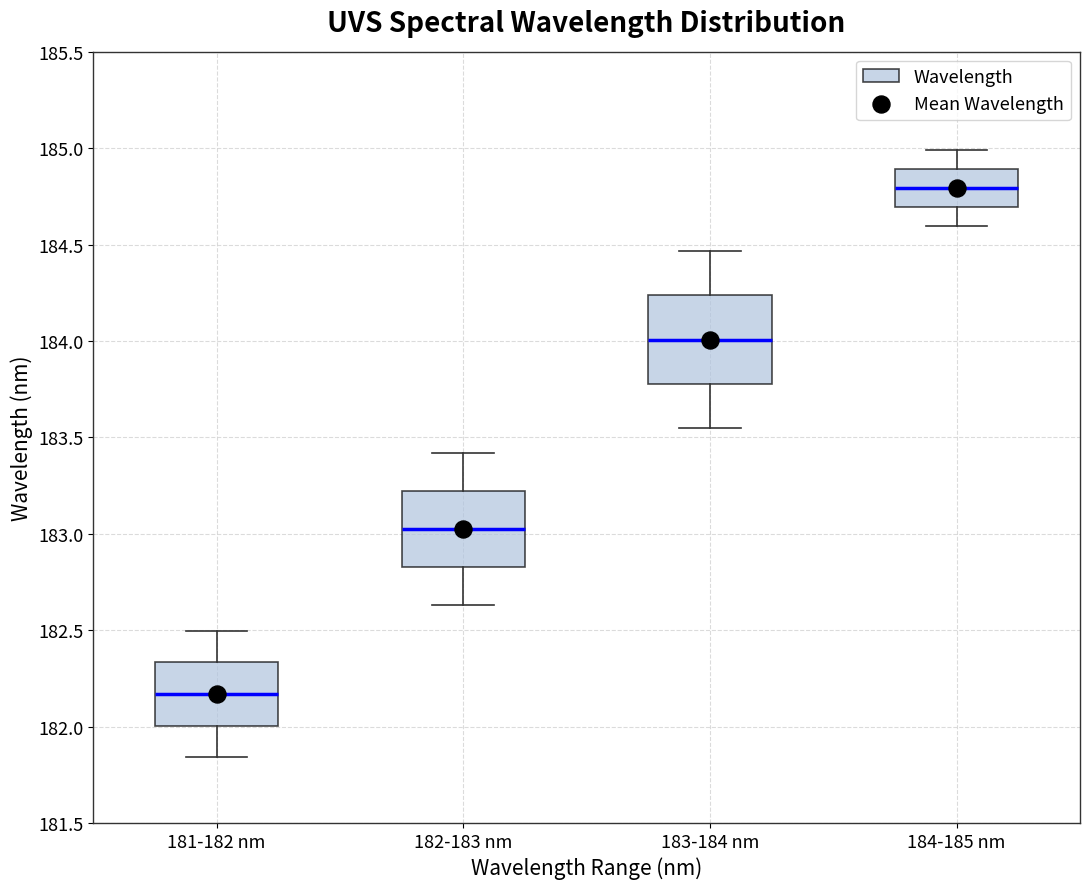

Reading left to right, read every box against the y-axis: the position of its median line, the range the box covers, and the ends of its whiskers. The values are not printed on the chart, so give them approximately, as read against the axis.

181-182 nm: median 182.15, box 182.00 to 182.35, whiskers 181.85 to 182.50
182-183 nm: median 183.00, box 182.85 to 183.20, whiskers 182.65 to 183.40
183-184 nm: median 184.00, box 183.80 to 184.25, whiskers 183.55 to 184.45
184-185 nm: median 184.80, box 184.70 to 184.90, whiskers 184.60 to 185.00